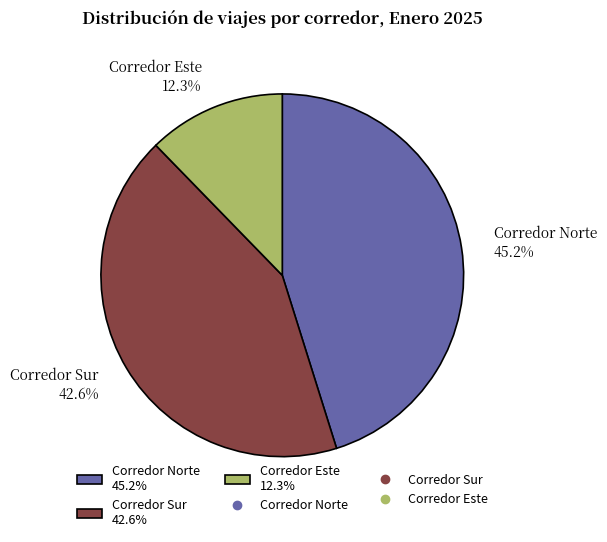

To the nearest percent, what is the combined percentage of Corredor Sur and Corredor Norte?

88%